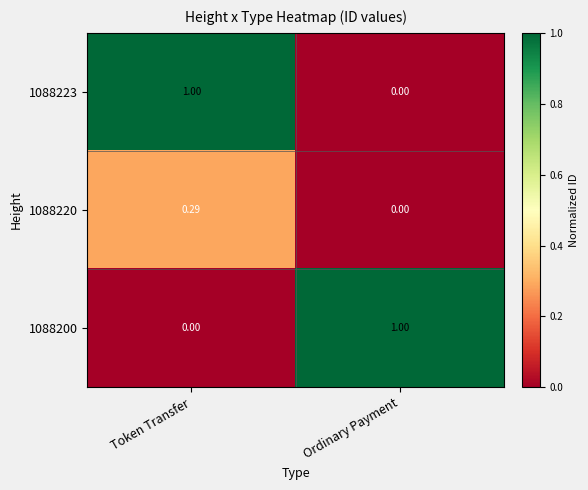

Rank the categories by 1088220 value from highest to lowest.

Token Transfer, Ordinary Payment